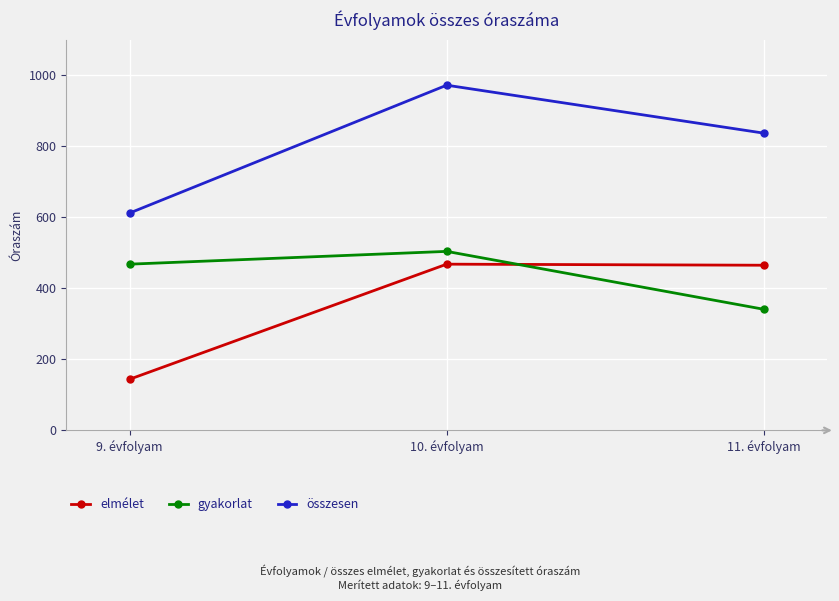

What position from the left is 11. évfolyam?

3